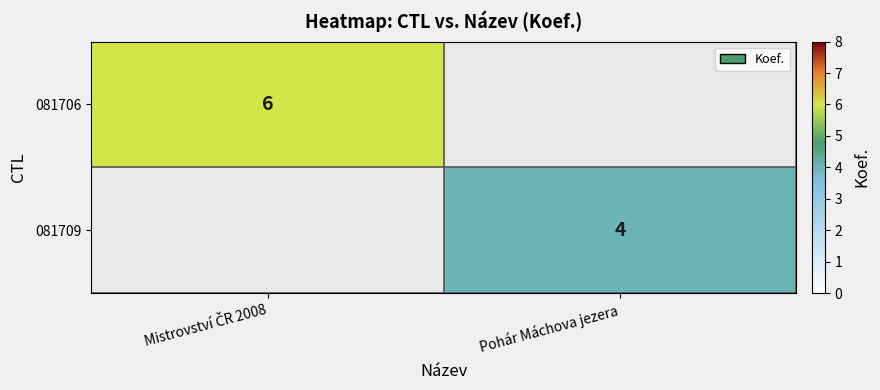

The value of 081709 at Pohár Máchova jezera is 4. True or false?

True